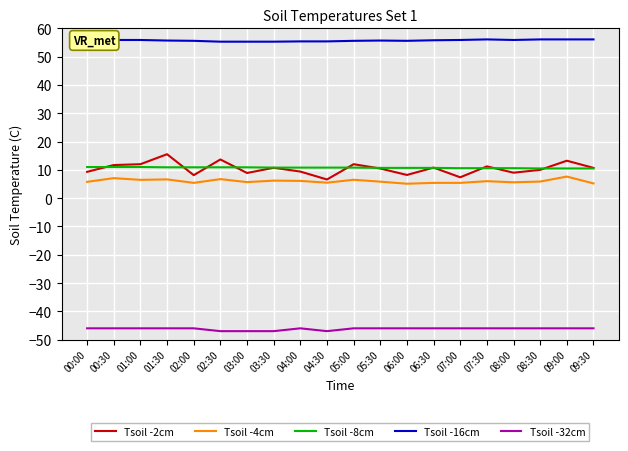

True or false: Tsoil -32cm and Tsoil -4cm cross at least once.

False